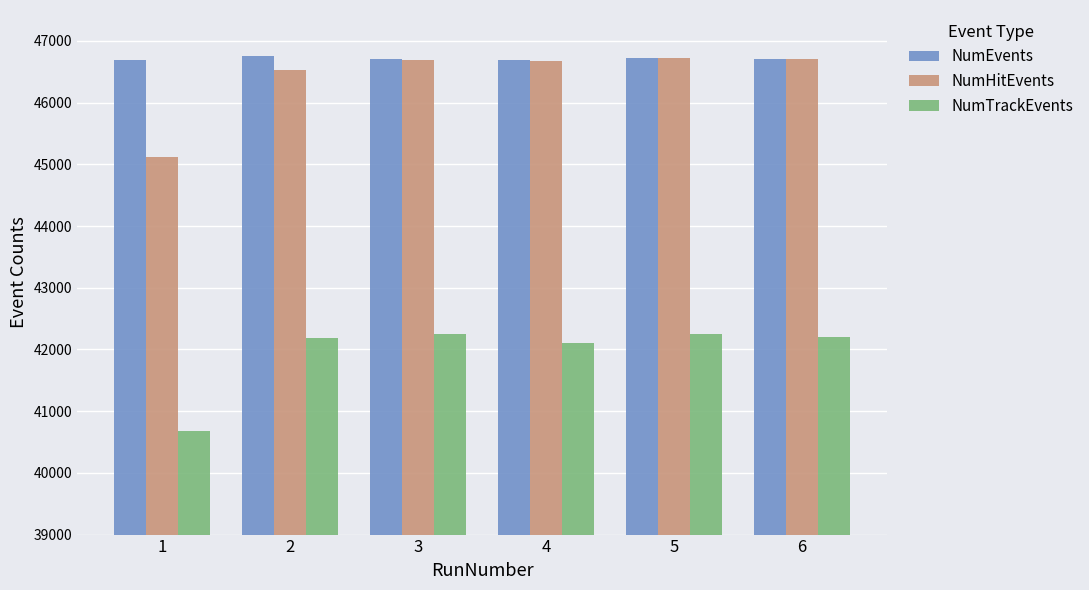

What is the approximate value of NumHitEvents at 5, to the nearest 100?

46700